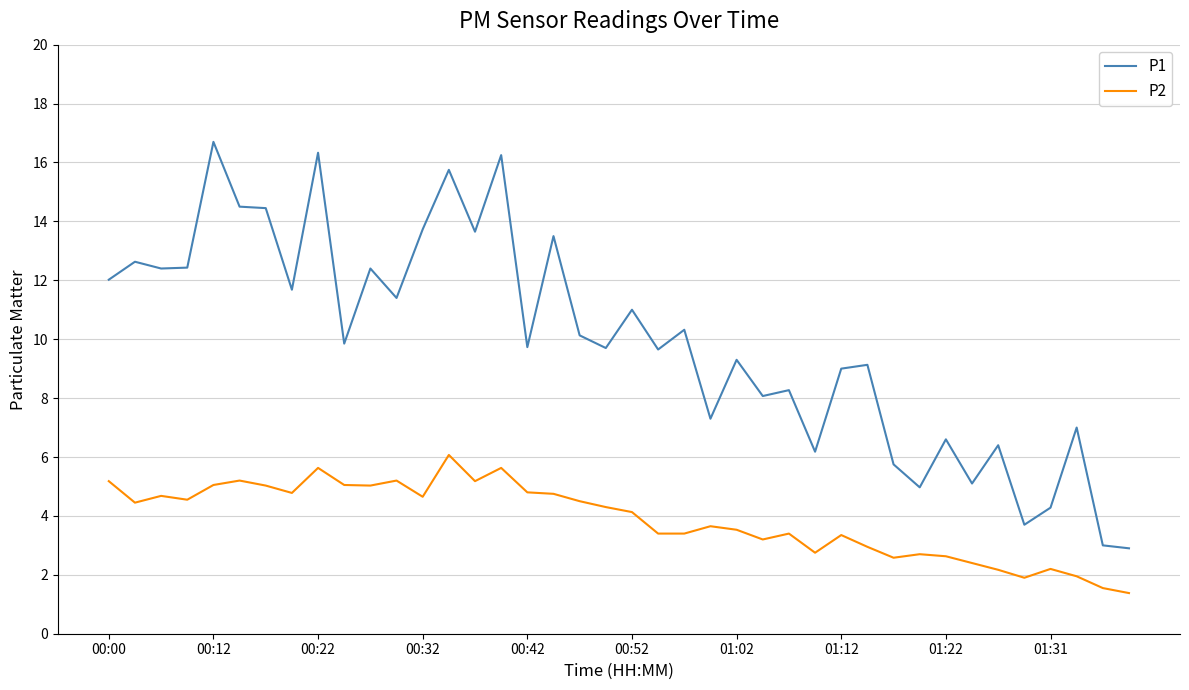

Rank the series by their average value, from highest to lowest.

P1, P2